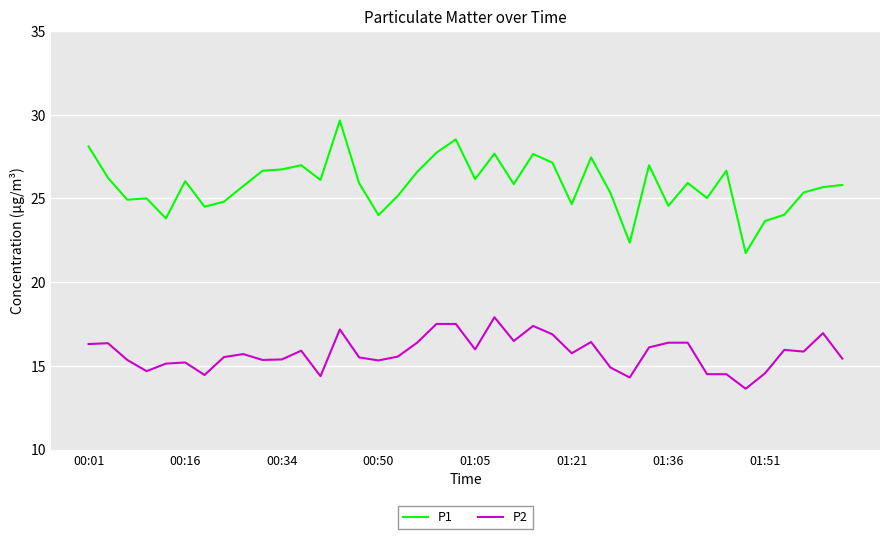

True or false: P1 and P2 cross at least once.

False